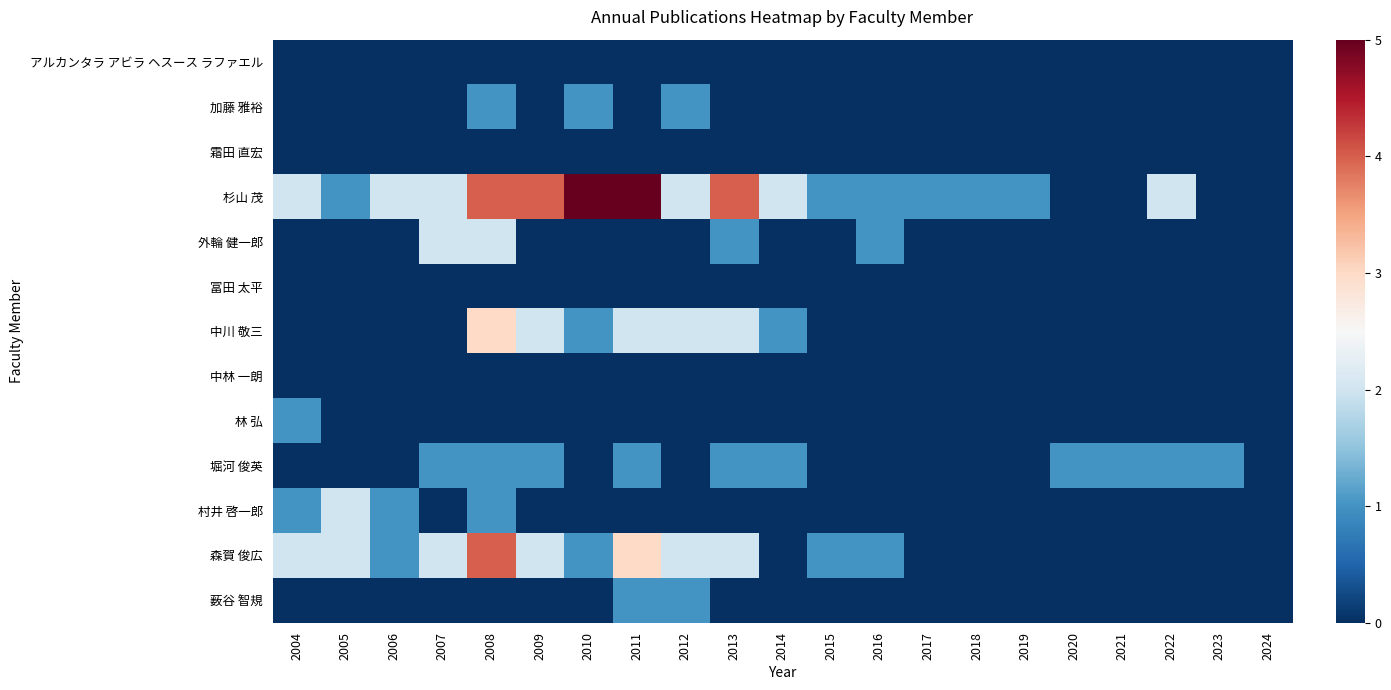

At which category does the chart reach its peak across all series?

2010